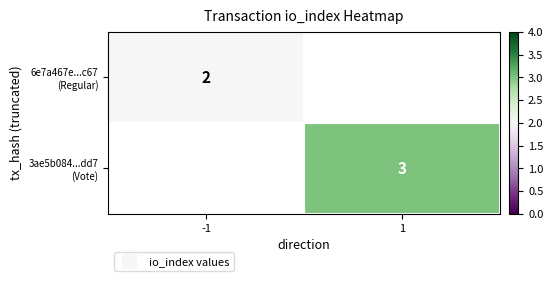

How many series are shown in this chart?

2